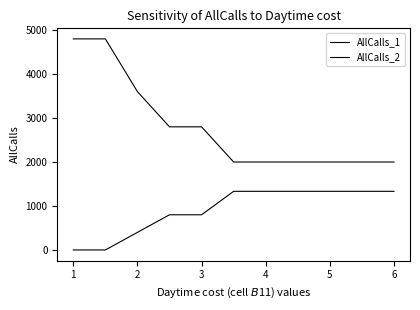

What is the difference between the maximum and minimum values in the AllCalls_2 series?

1333.3